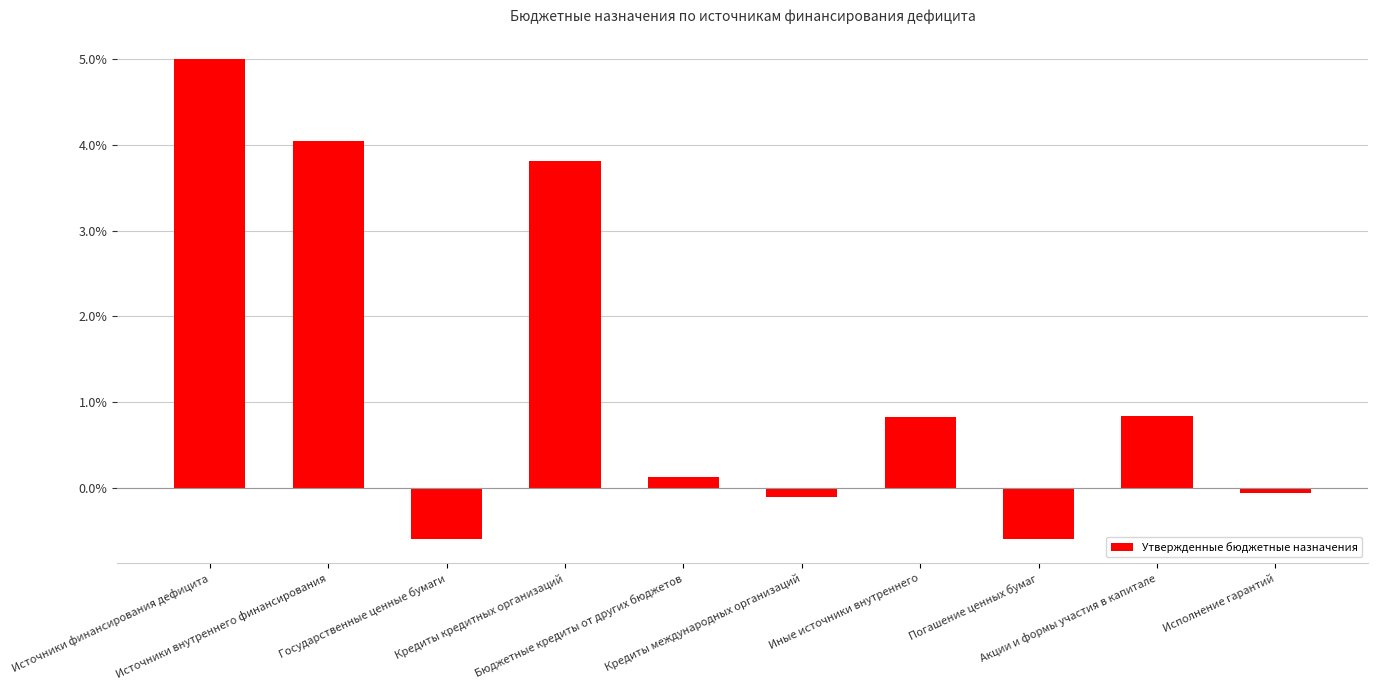

How many positive values are there?

6